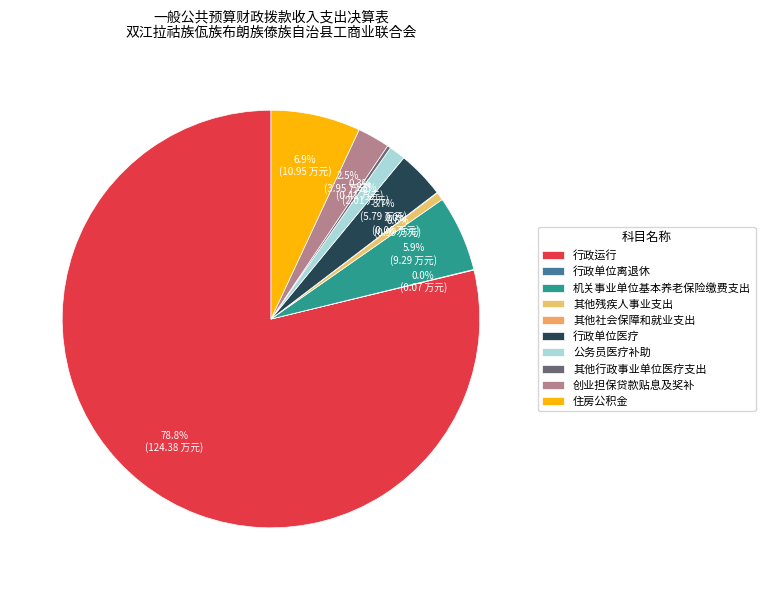

To the nearest percent, what is the combined percentage of 其他社会保障和就业支出 and 创业担保贷款贴息及奖补?

3%